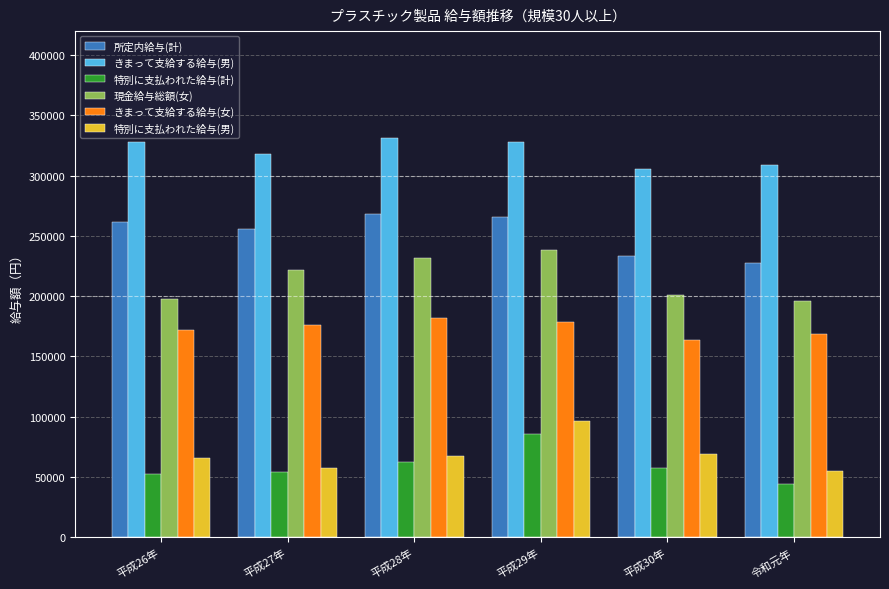

What position from the right is 平成30年?

2